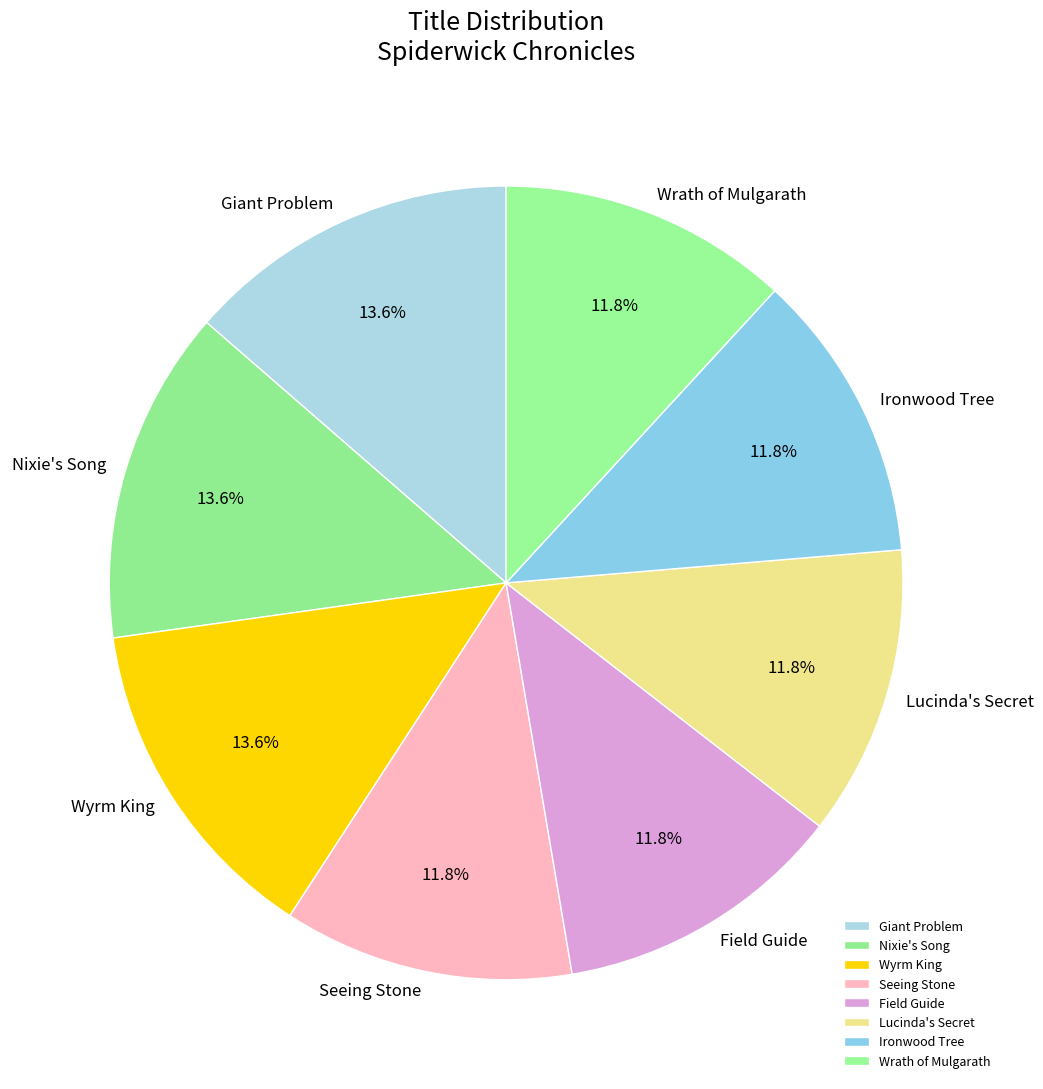

Is the sum of Seeing Stone and Field Guide greater than half?

No